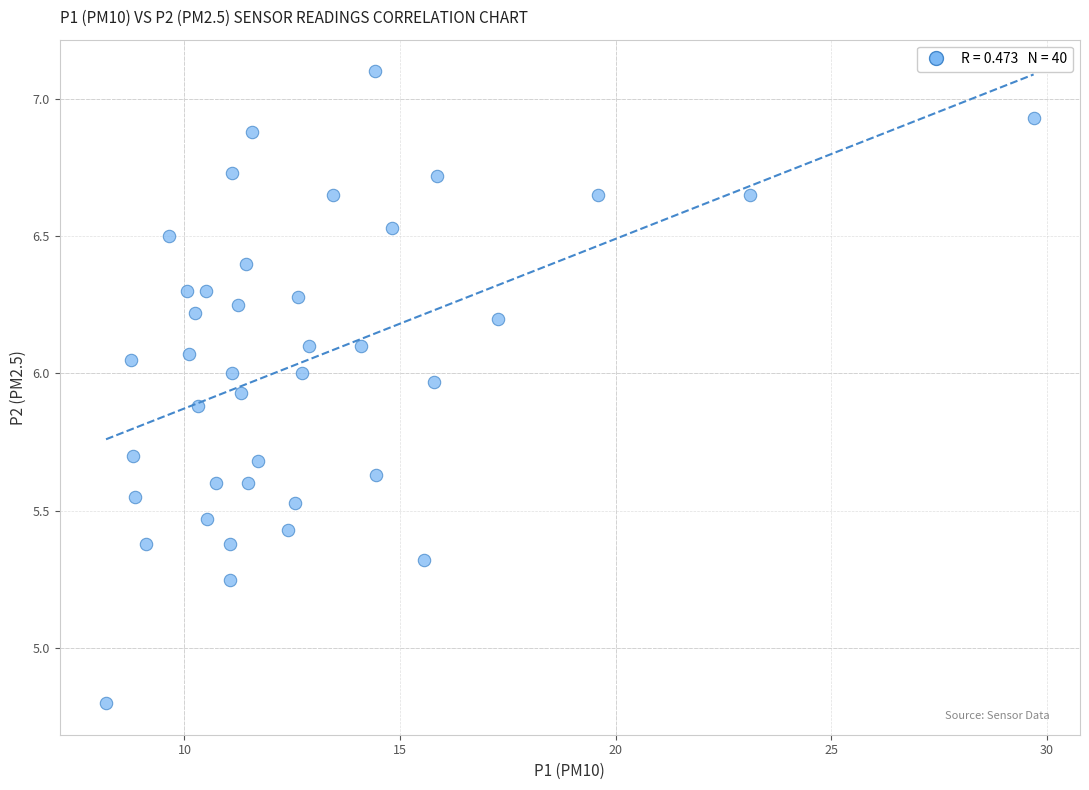

What Y value in the scatter plot is closest to 5?

4.8